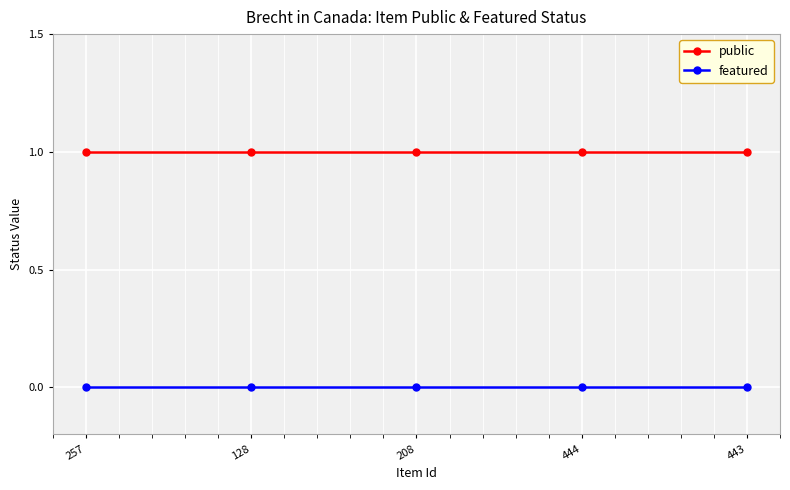

True or false: featured has a value of 0 at 443.

True